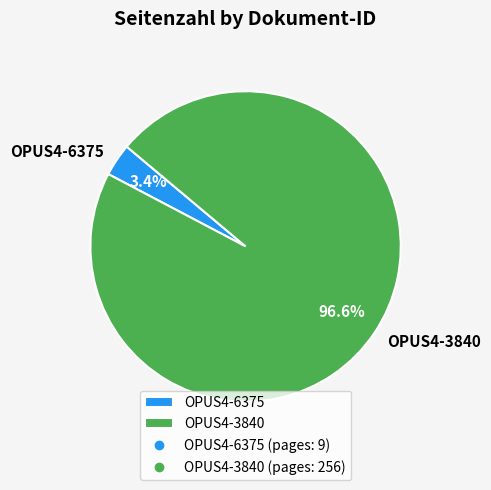

What percentage is NOT represented by OPUS4-6375?

96.6%